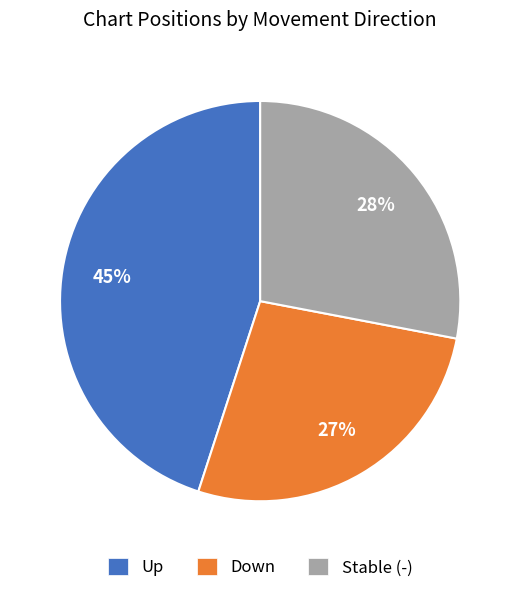

To the nearest percent, what is the difference between the largest and smallest slice percentages?

18%